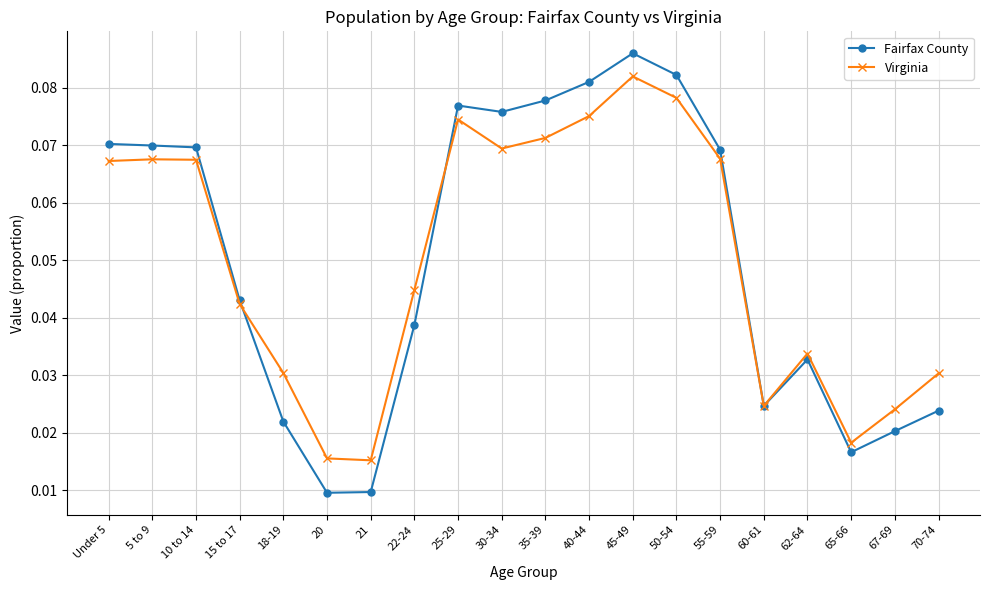

Which series ends up on top after the final intersection of Virginia and Fairfax County?

Virginia